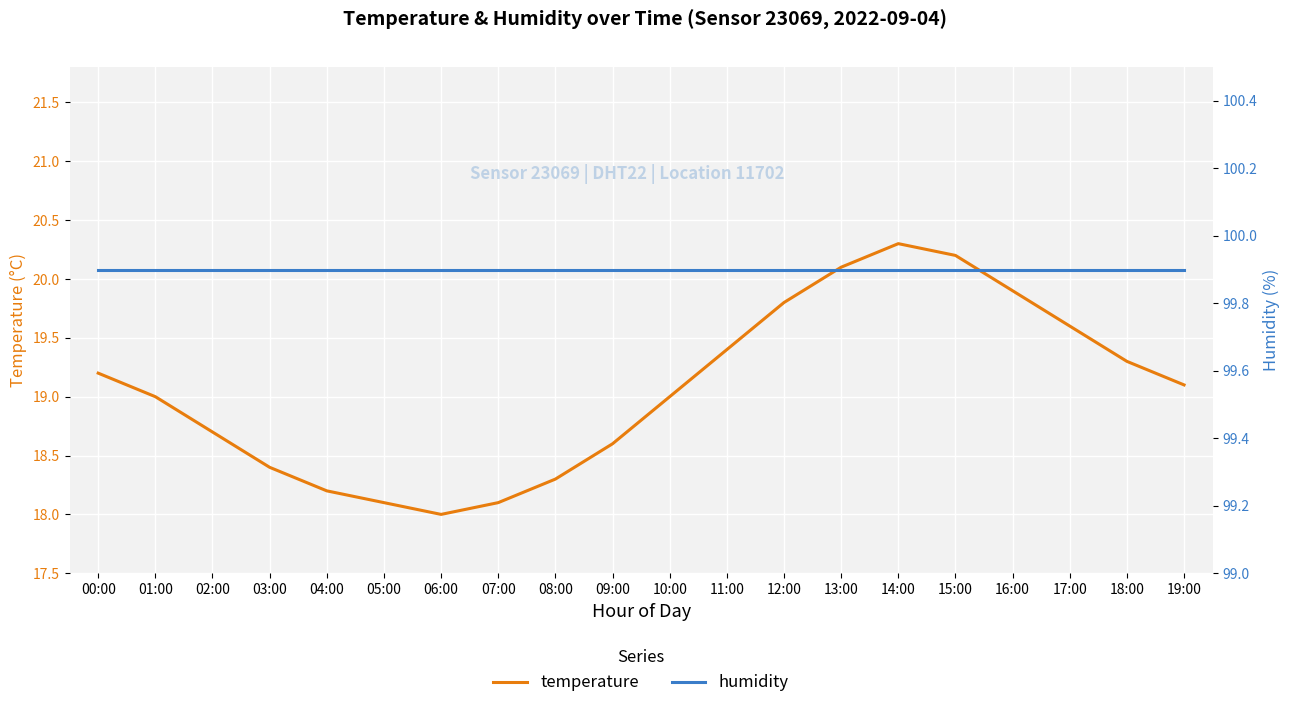

In temperature, how many points are higher than both neighbors (excluding endpoints)?

1